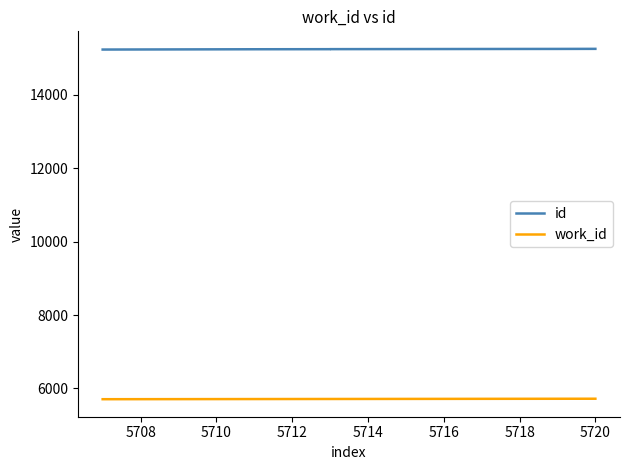

Which series changed the most between 5706 and 9?

id